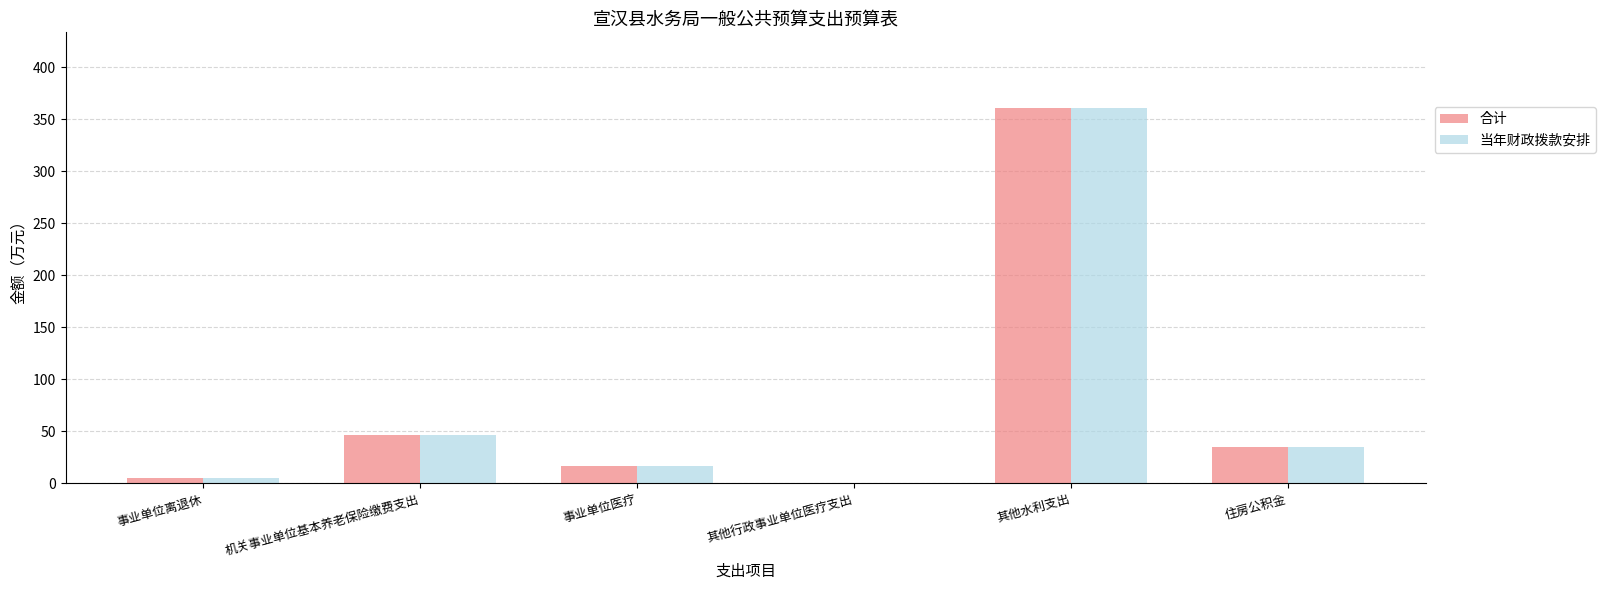

What is the difference between the 合计 values at 机关事业单位基本养老保险缴费支出 and 其他行政事业单位医疗支出?

45.5